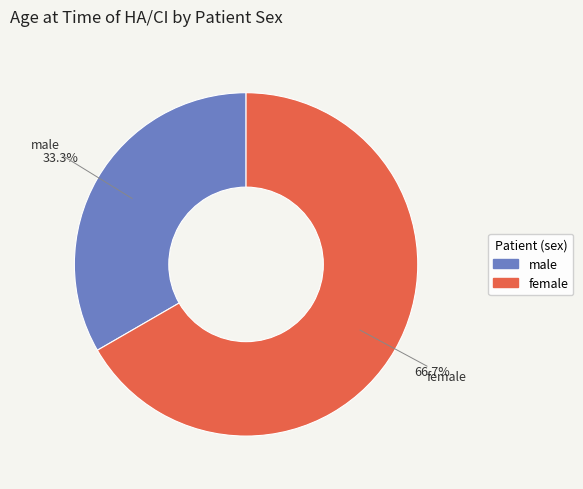

The female slice represents 67% of the pie. True or false?

True